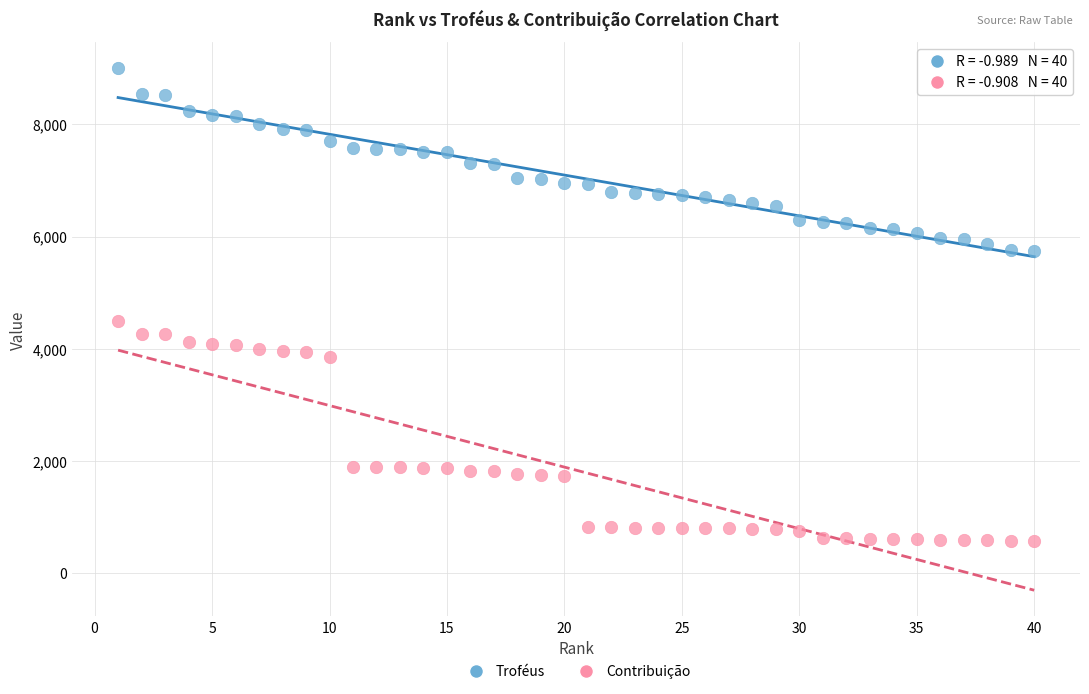

Across all data points, what is the range of X values (max minus min)?

39